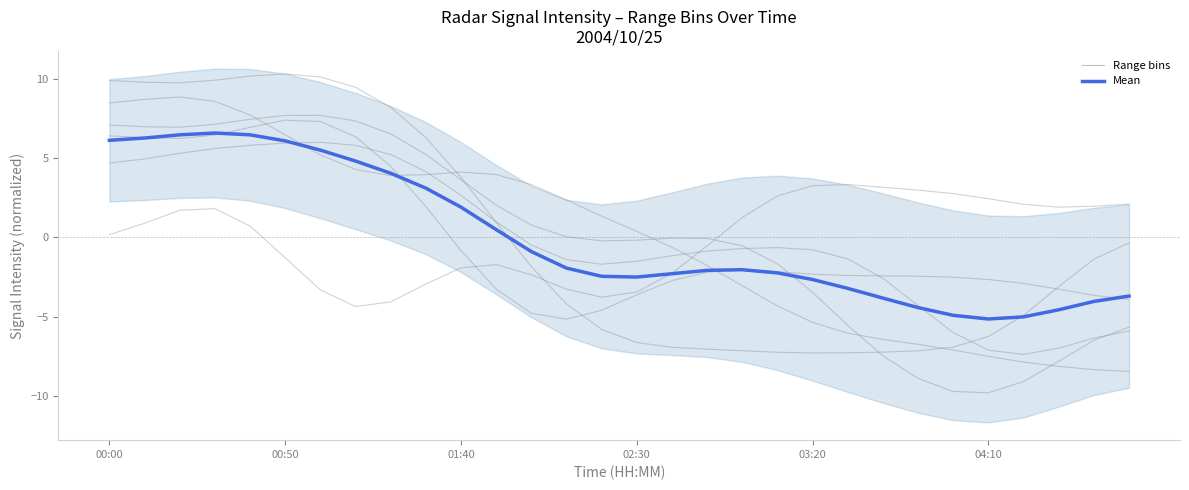

The value at 02:30 is 1.6. True or false?

False